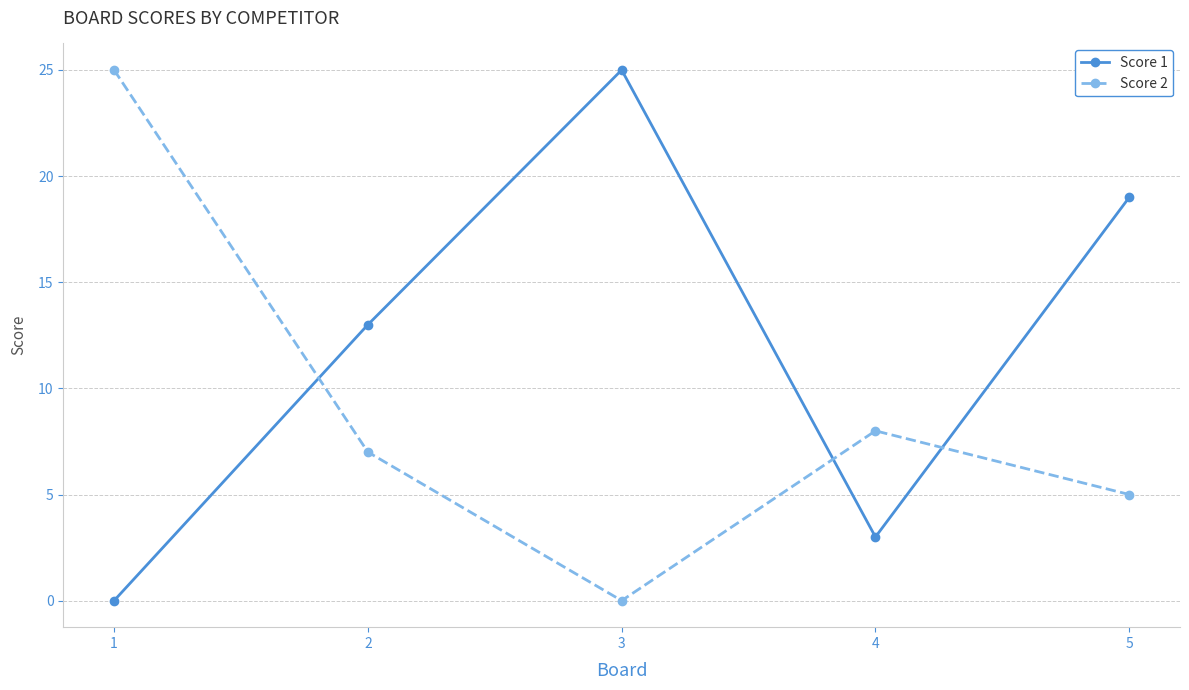

What is the value of the Score 2 point at the 1st from the left?

25